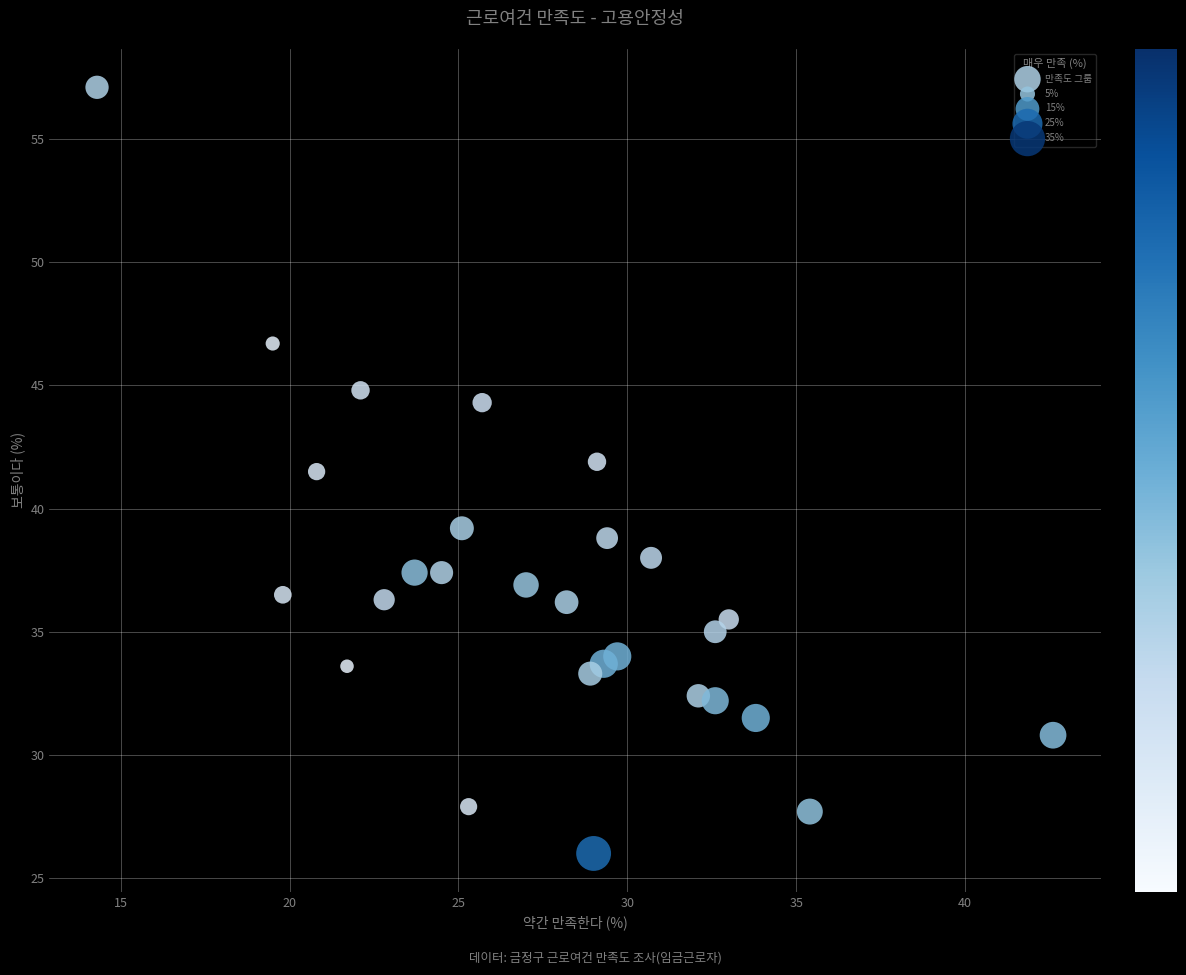

What Y value in the scatter plot is closest to 41?

41.5